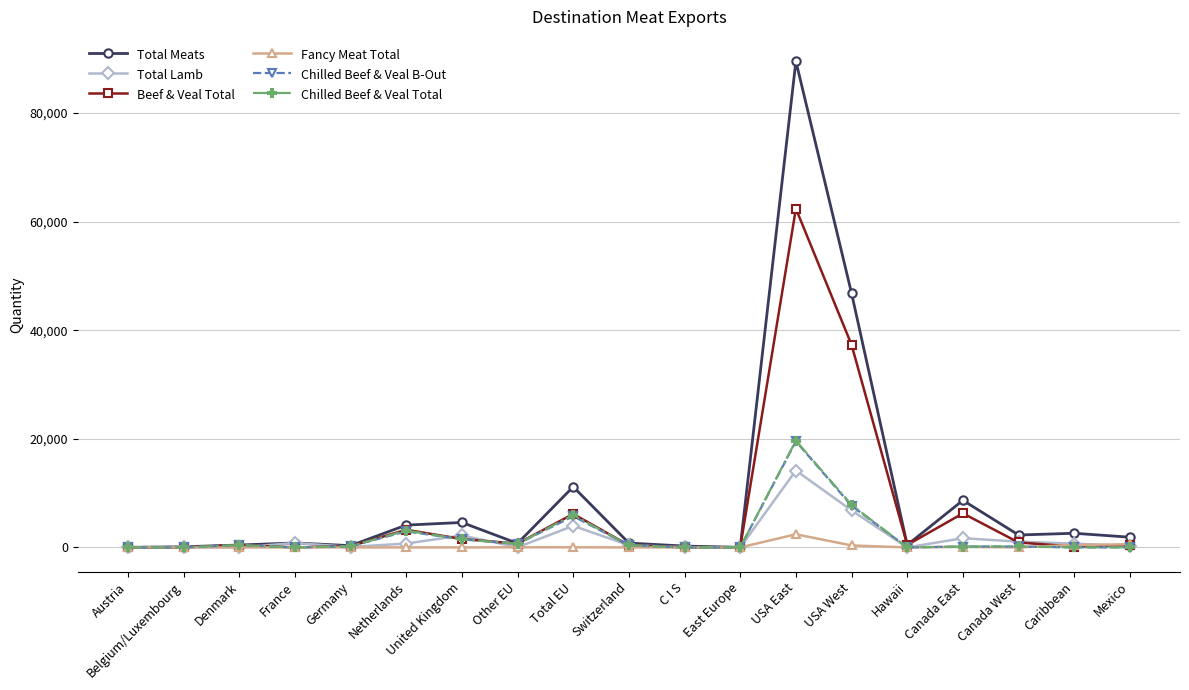

True or false: Chilled Beef & Veal Total has a value of 0.0 at Belgium/Luxembourg.

True